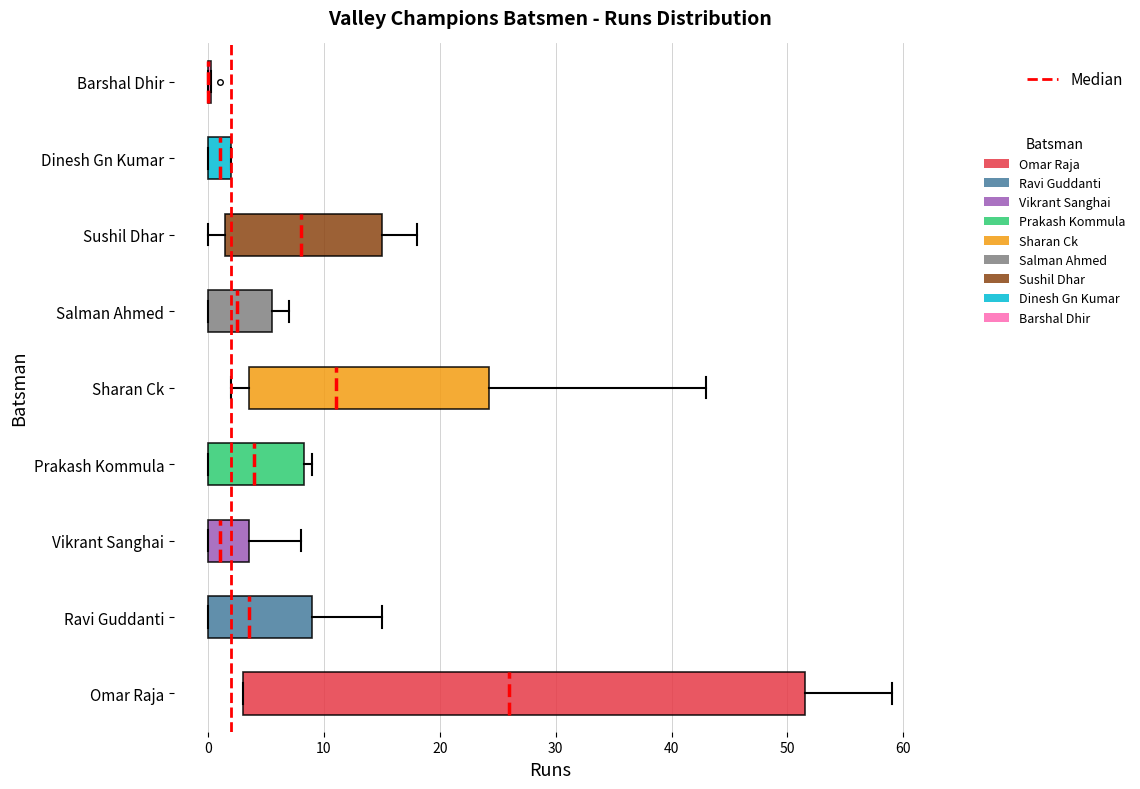

Which box is the widest, from its left edge to its right edge?

Omar Raja